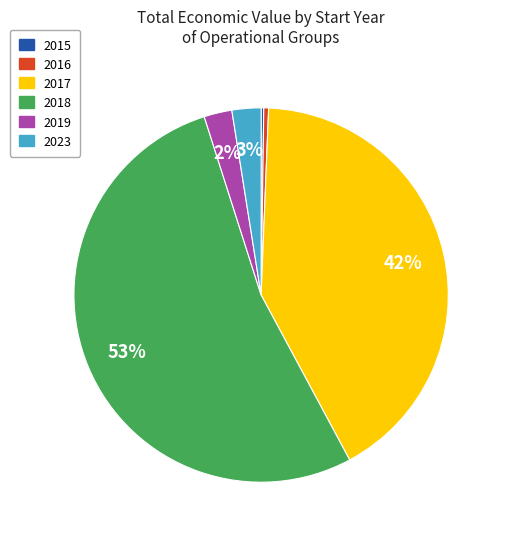

What percentage is the 2017 slice, to the nearest percent?

42%